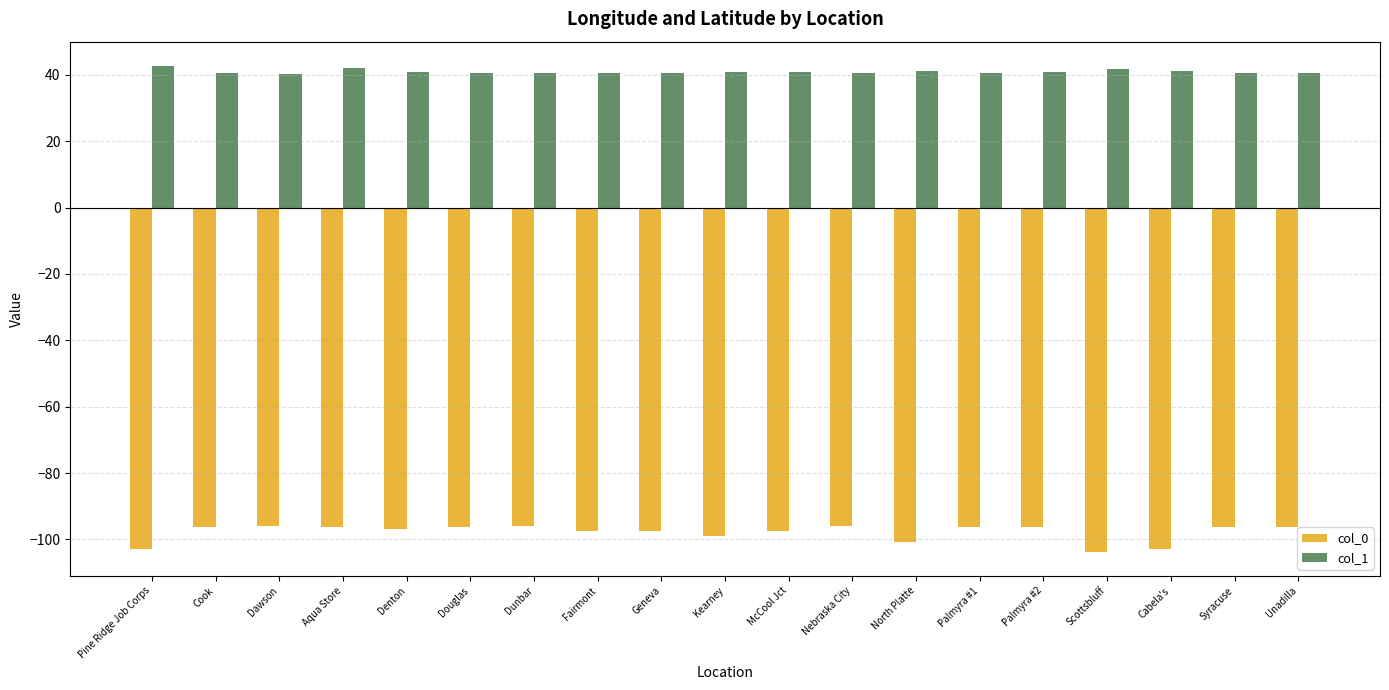

At how many categories does at least one series exceed 18?

19